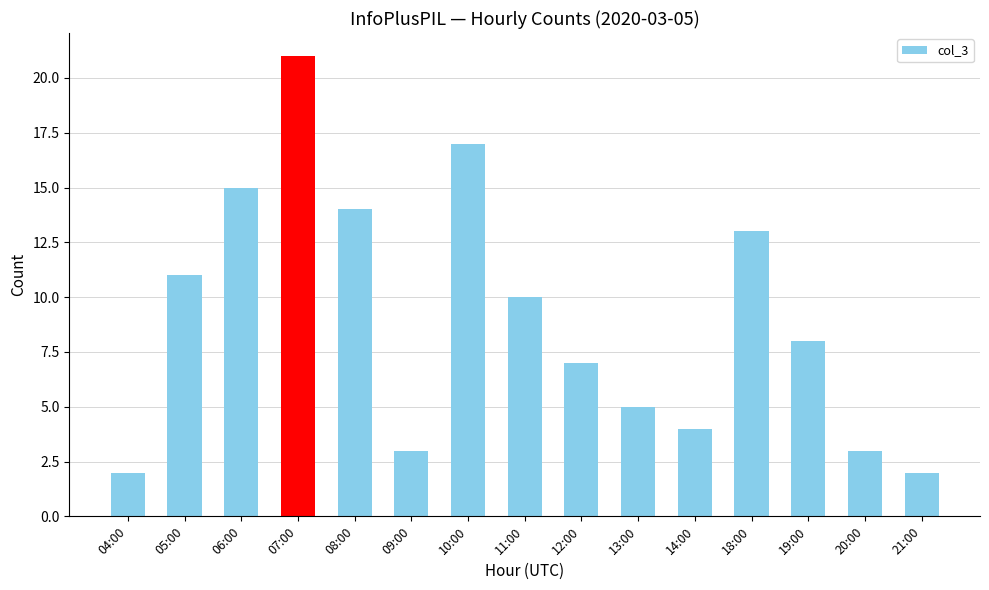

True or false: the data shows 2 at 21:00.

True